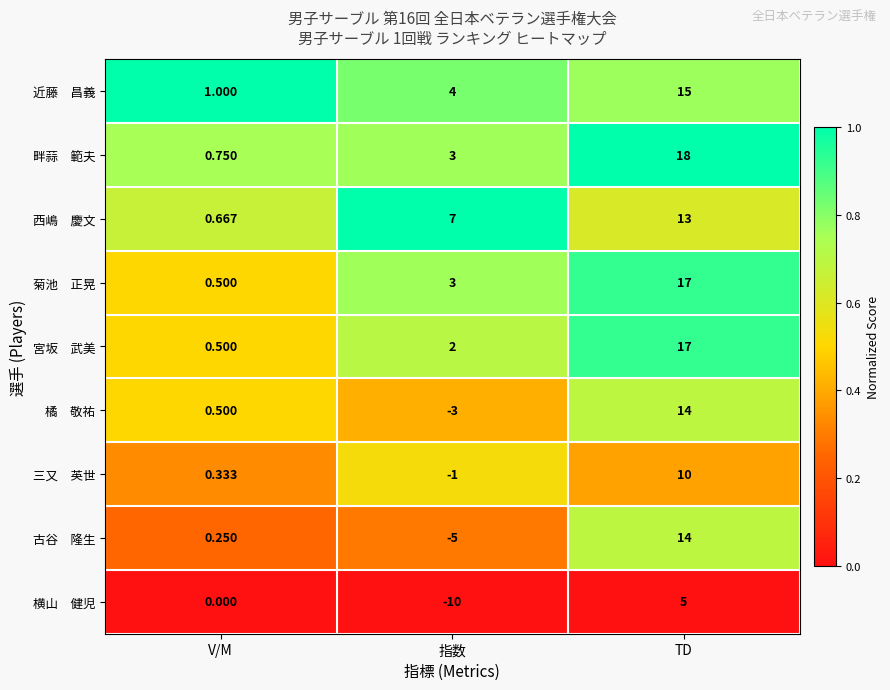

Which category has the lowest value across all series?

指数